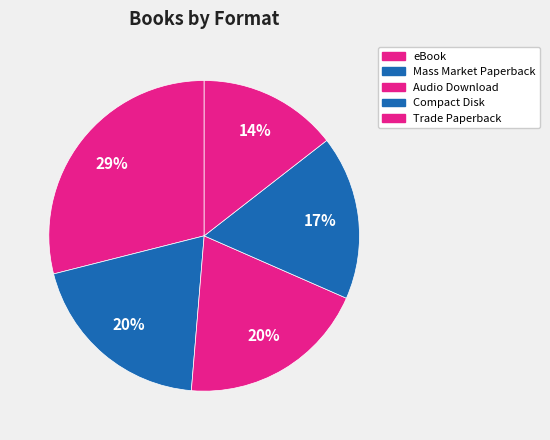

How many segments does this pie chart have?

5